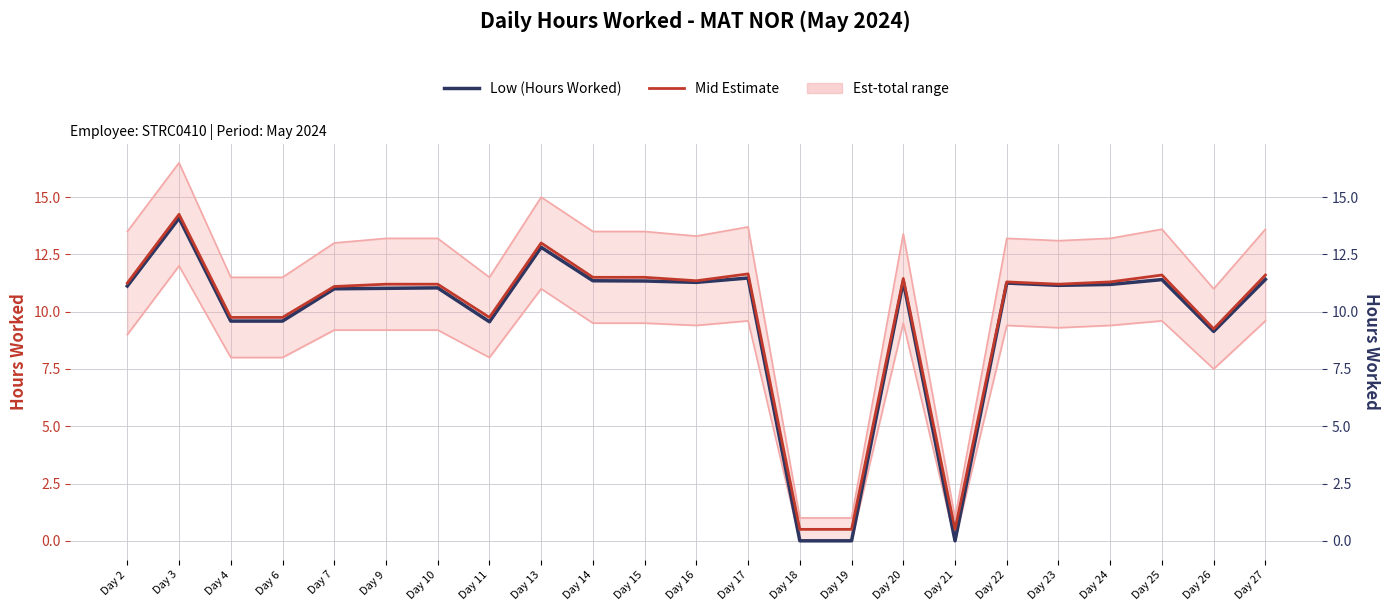

What is the value of the Upper Estimate point at the 1st from the left?

13.5